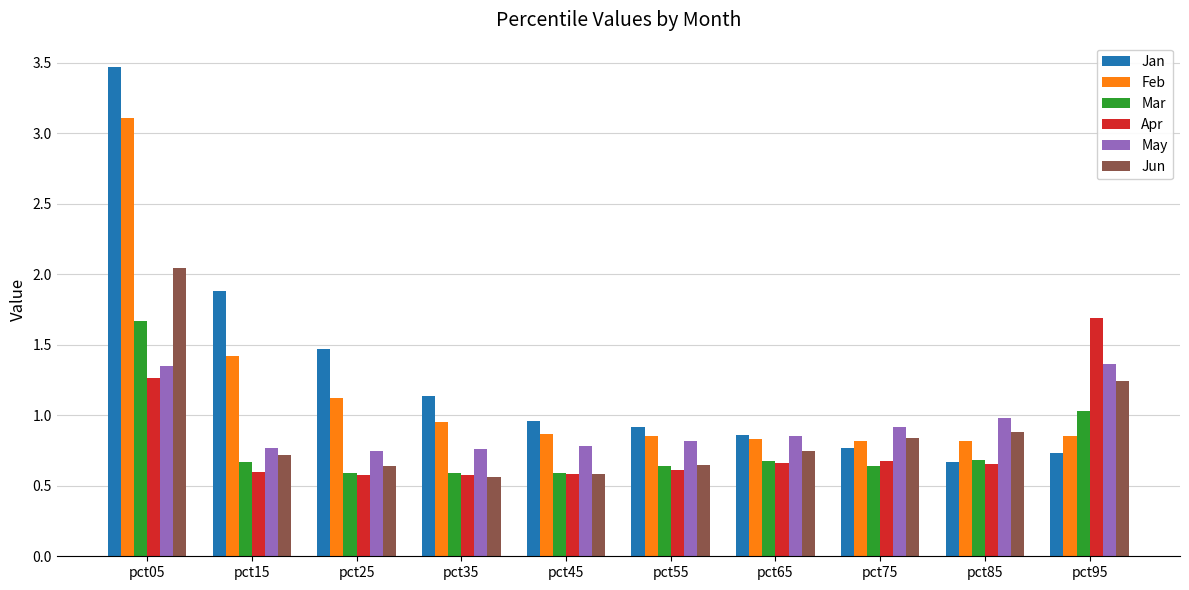

The value of Apr at pct25 is 0.6. True or false?

True